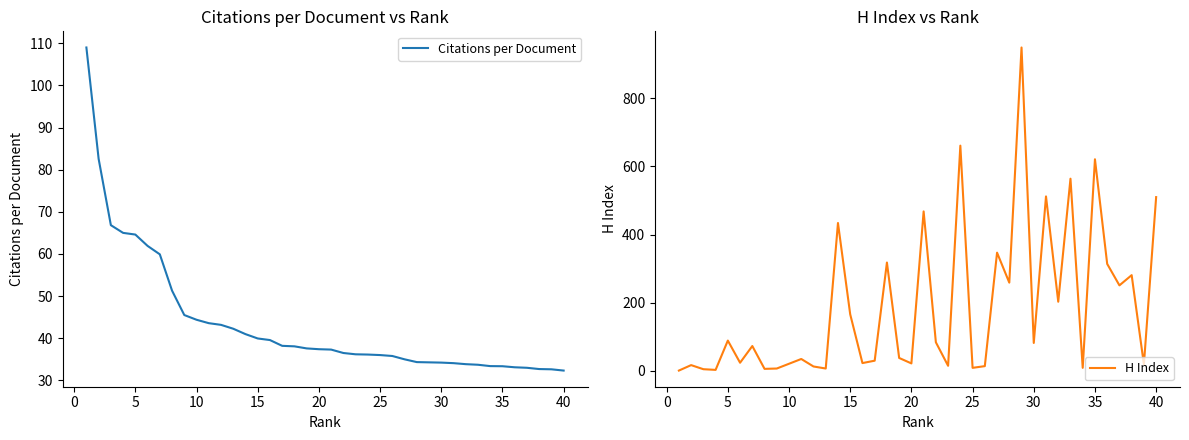

What is the highest value of the Citations per Document series?

109.0